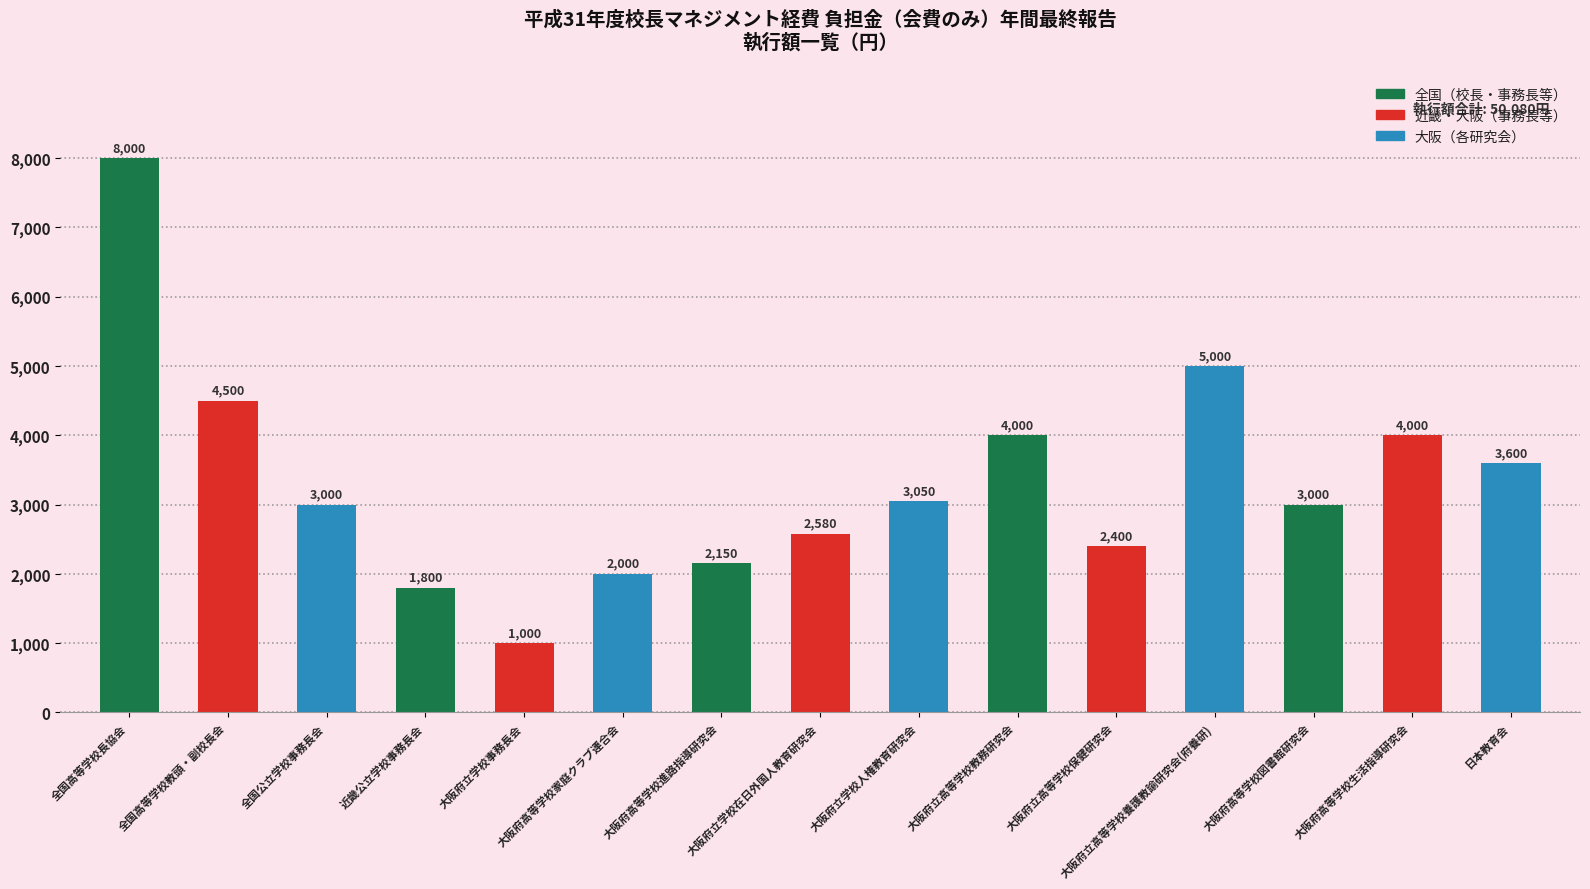

What is the value of the 12th bar from the left?

5000